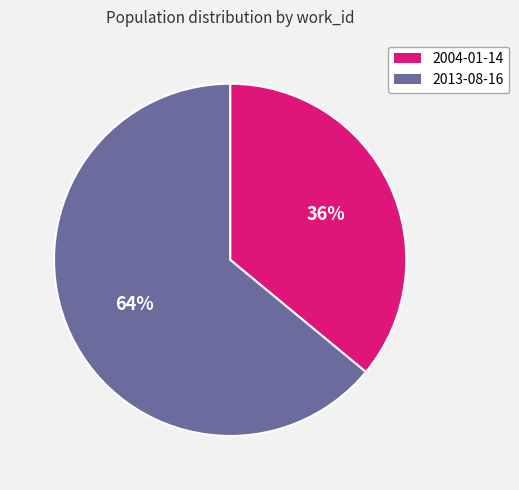

Count the number of slices in the pie.

2